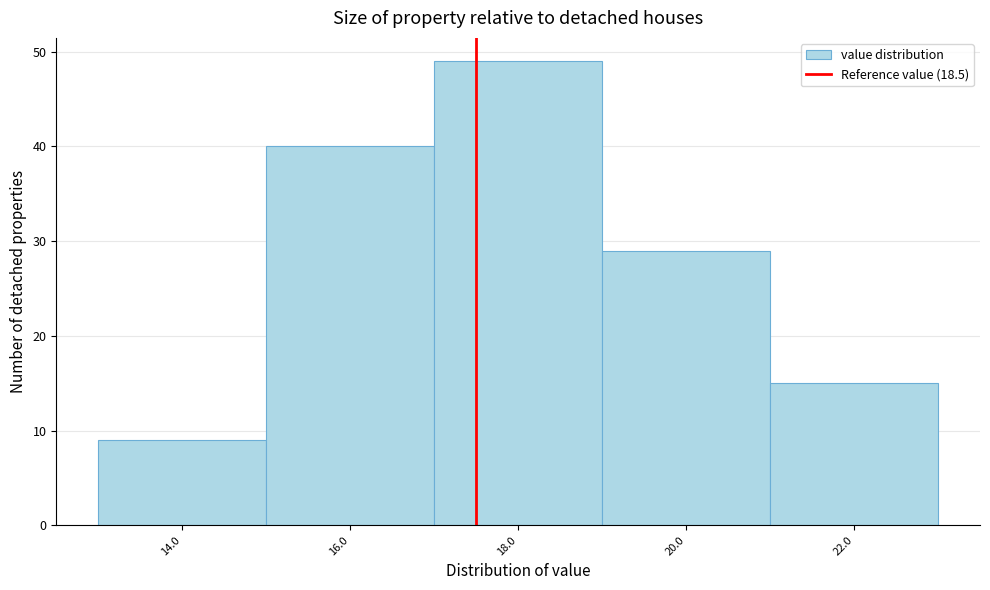

Reading left to right, transcribe all the data shown in this chart.

9	40	49	29	15